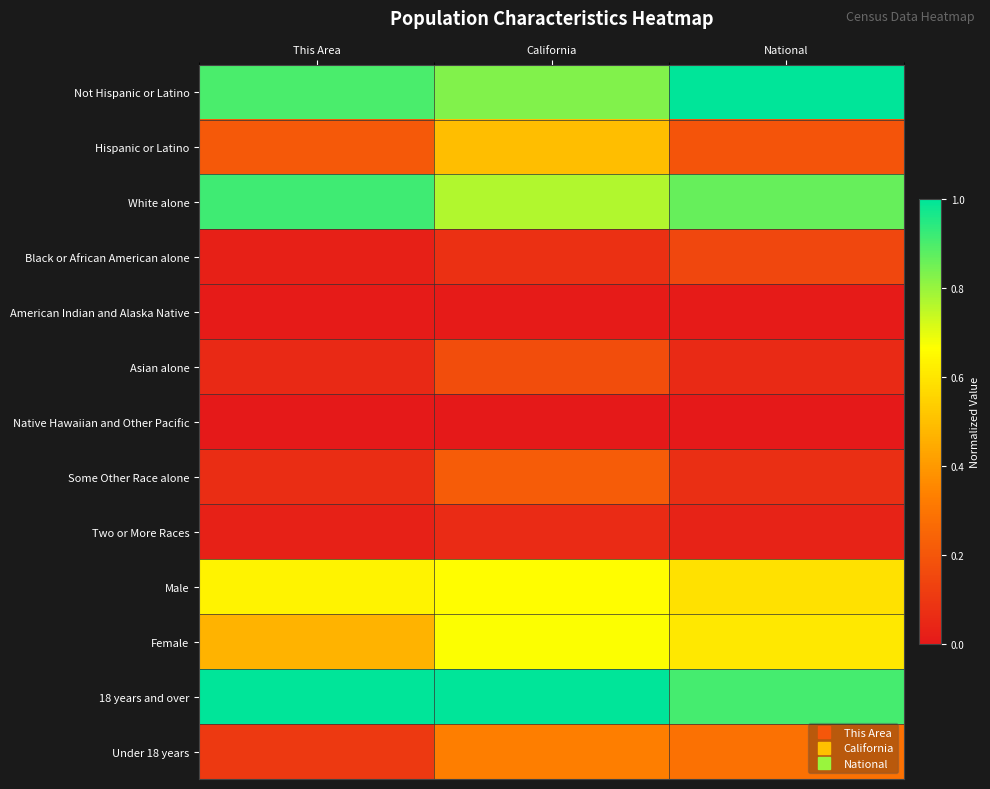

Between National and This Area, which is larger?

National